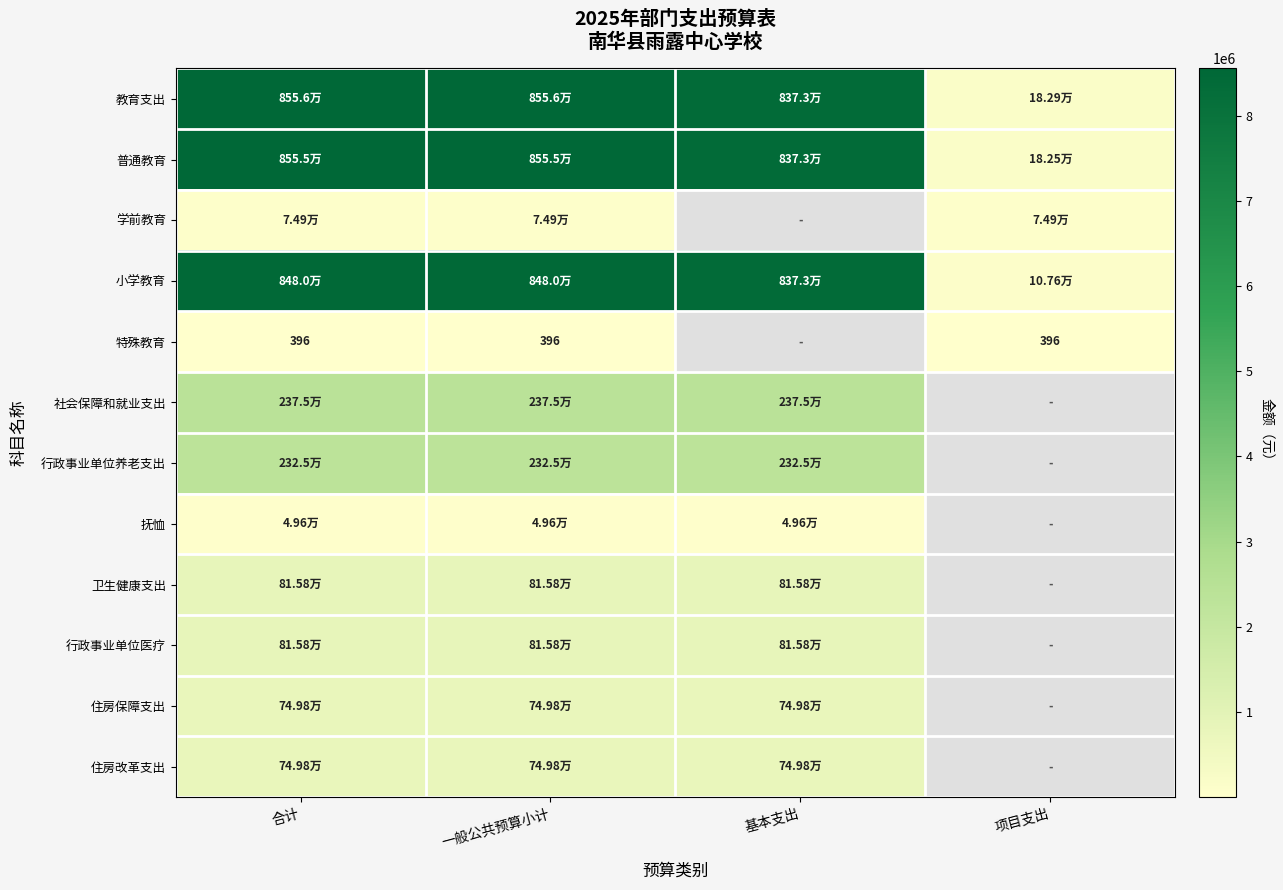

At which category is the sum across all series the highest?

合计